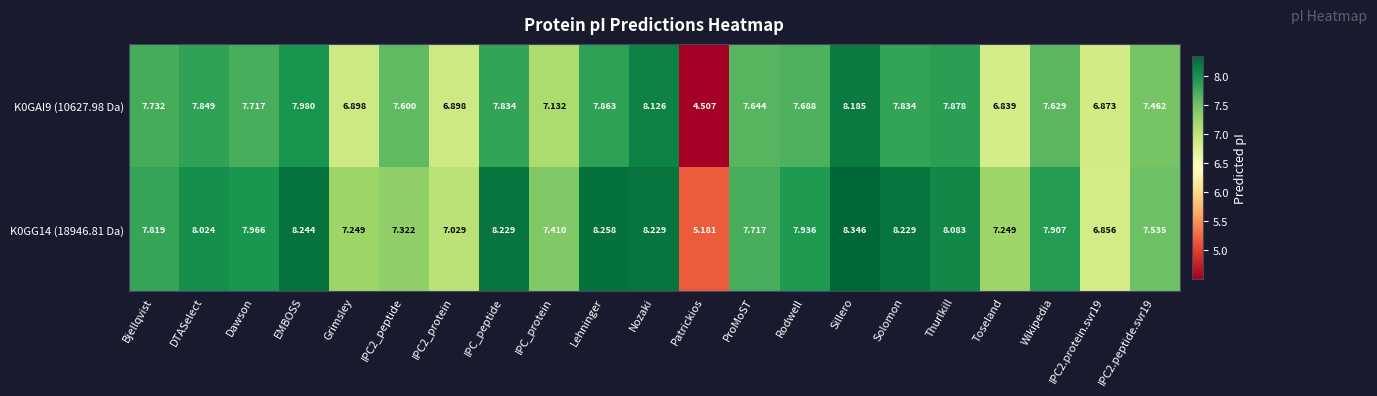

At which label does K0GAI9 (10627.98 Da) first exceed 7?

Bjellqvist